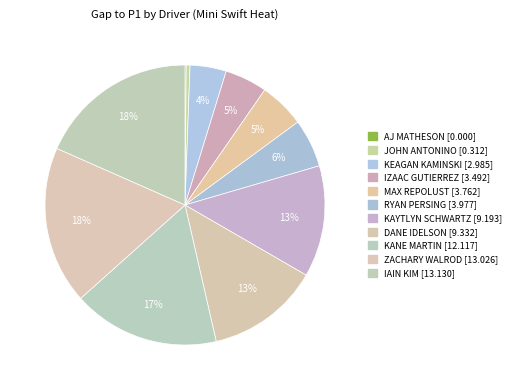

What percentage is the MAX REPOLUST slice, to the nearest percent?

5%